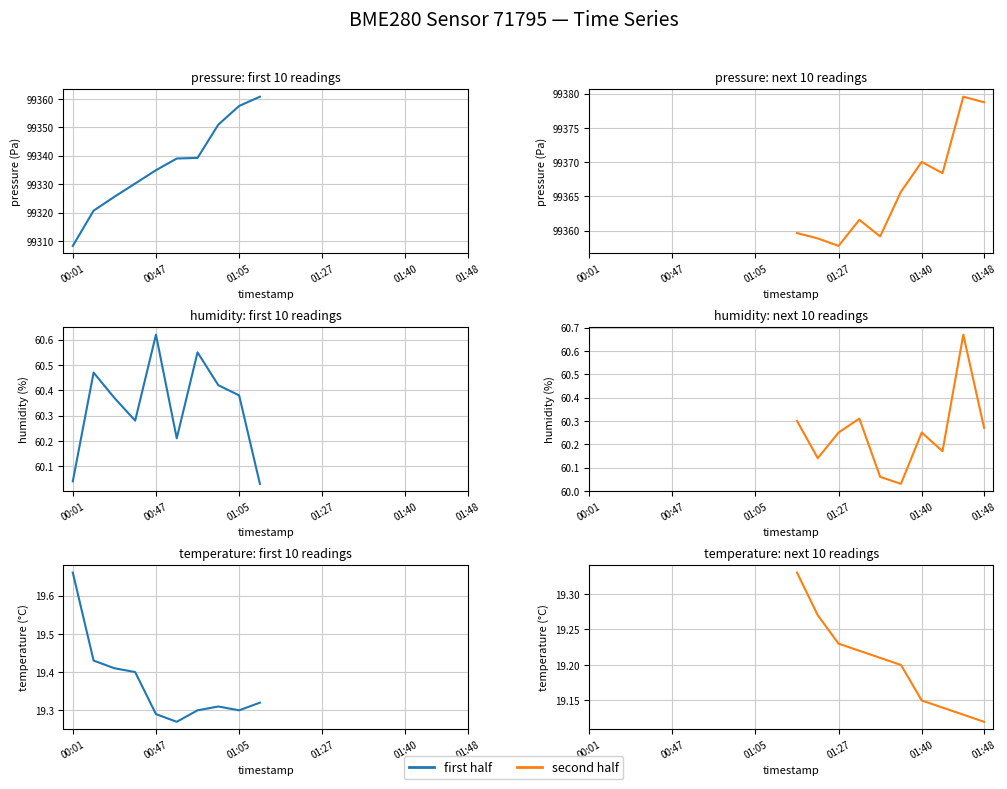

What is the sum of the temperature (first half) values at 6 and 7?

38.6